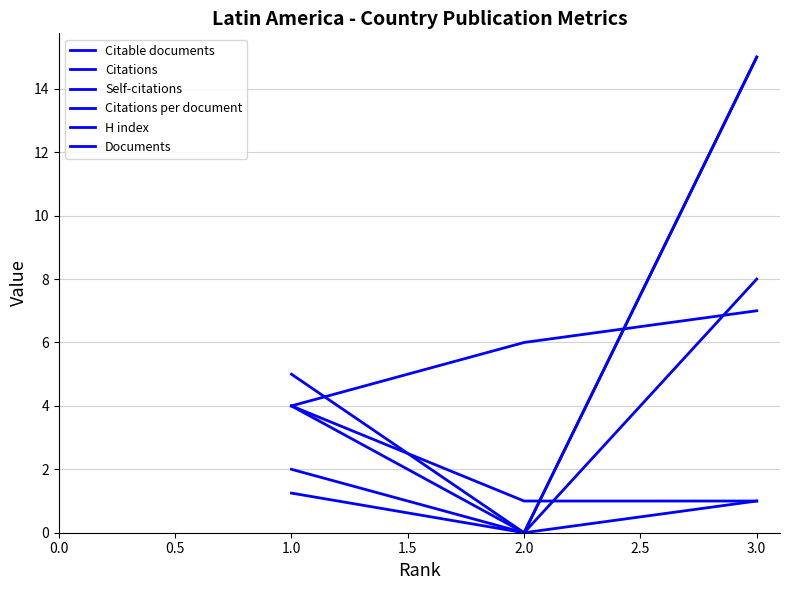

What is the sum of all H index values?

17.0